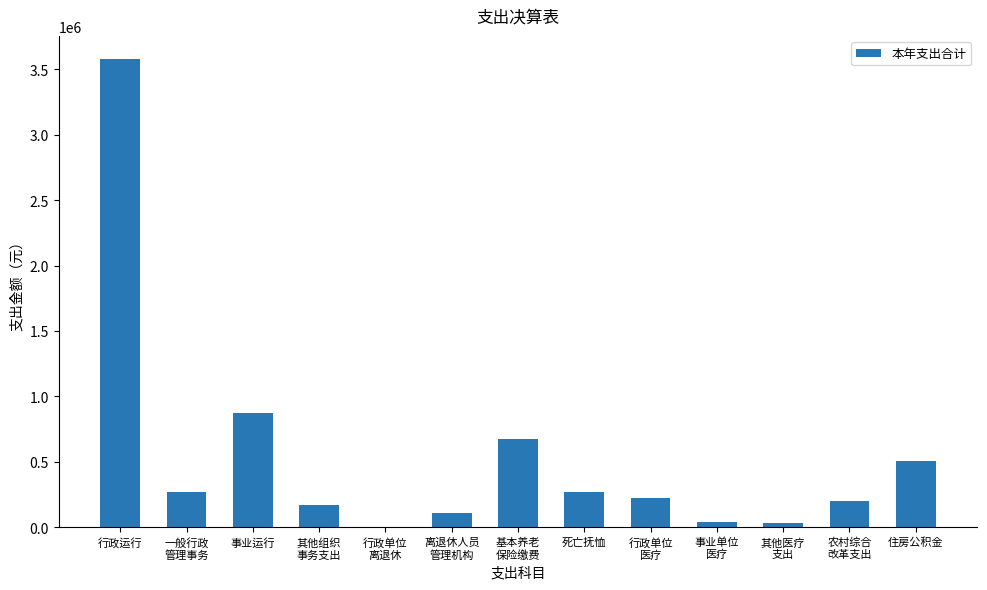

What is the greatest value displayed?

3575991.5